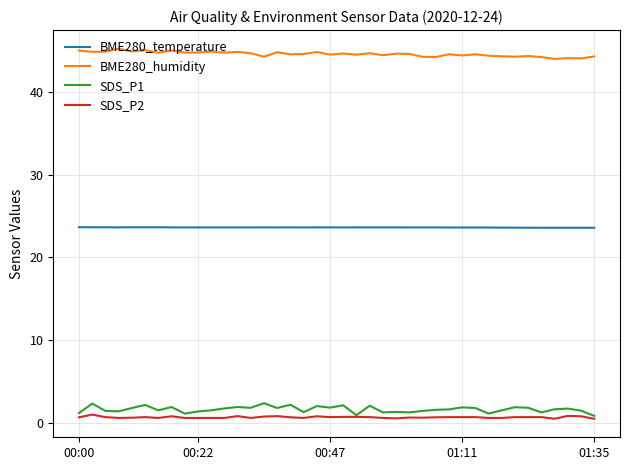

What is the difference between the maximum and minimum values in the BME280_temperature series?

0.1